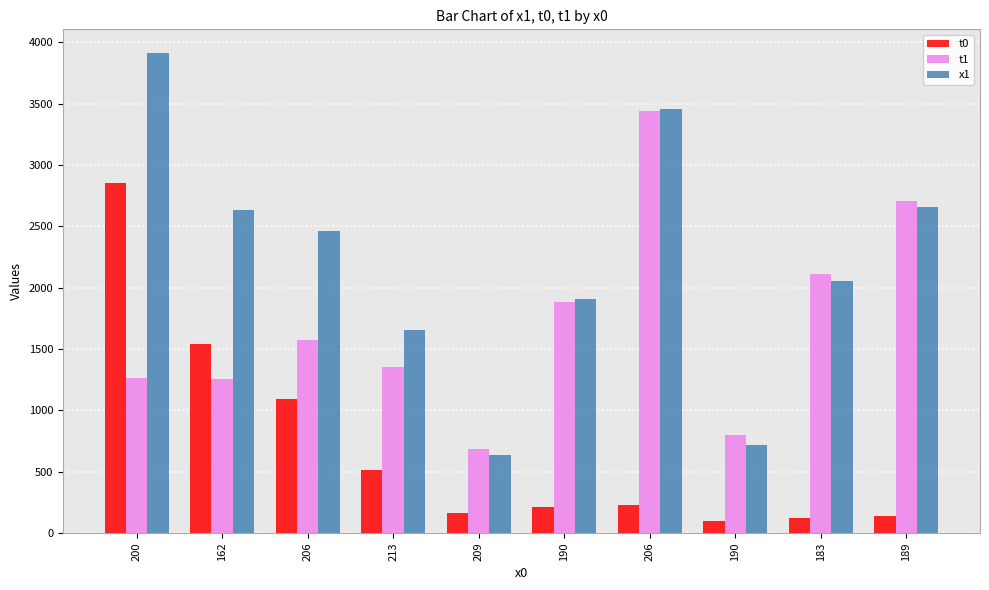

At which label does x1 reach its minimum?

209